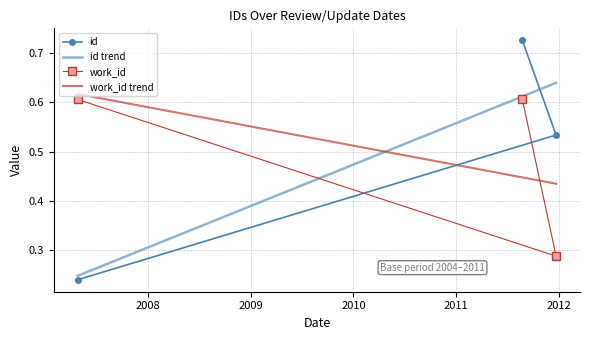

Count the work_id values in the range 0 to 1.

3